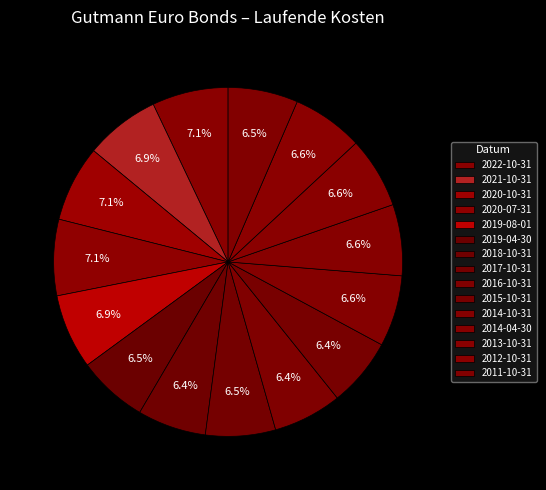

Combined, what portion of the pie is 2021-10-31 and 2016-10-31?

13.3%